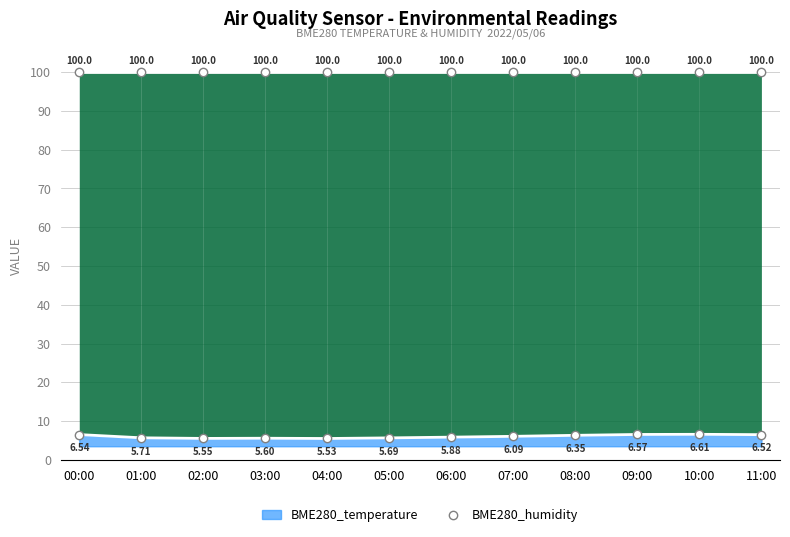

At which category does the chart reach its peak across all series?

10:00